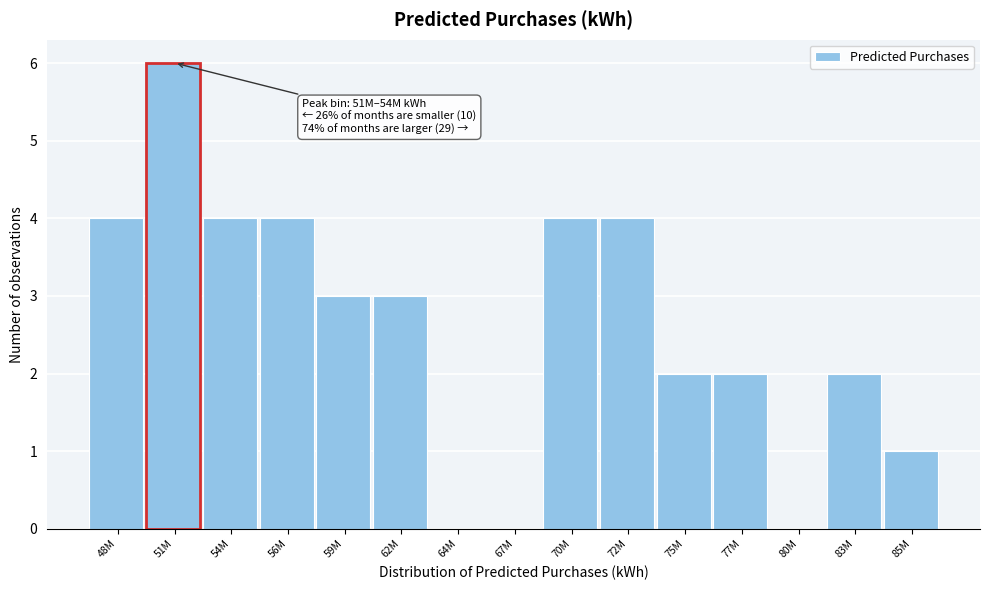

Reading left to right, list all the values displayed in this chart.

48M=4	51M=6	54M=4	56M=4	59M=3	62M=3	64M=0	67M=0	70M=4	72M=4	75M=2	77M=2	80M=0	83M=2	85M=1